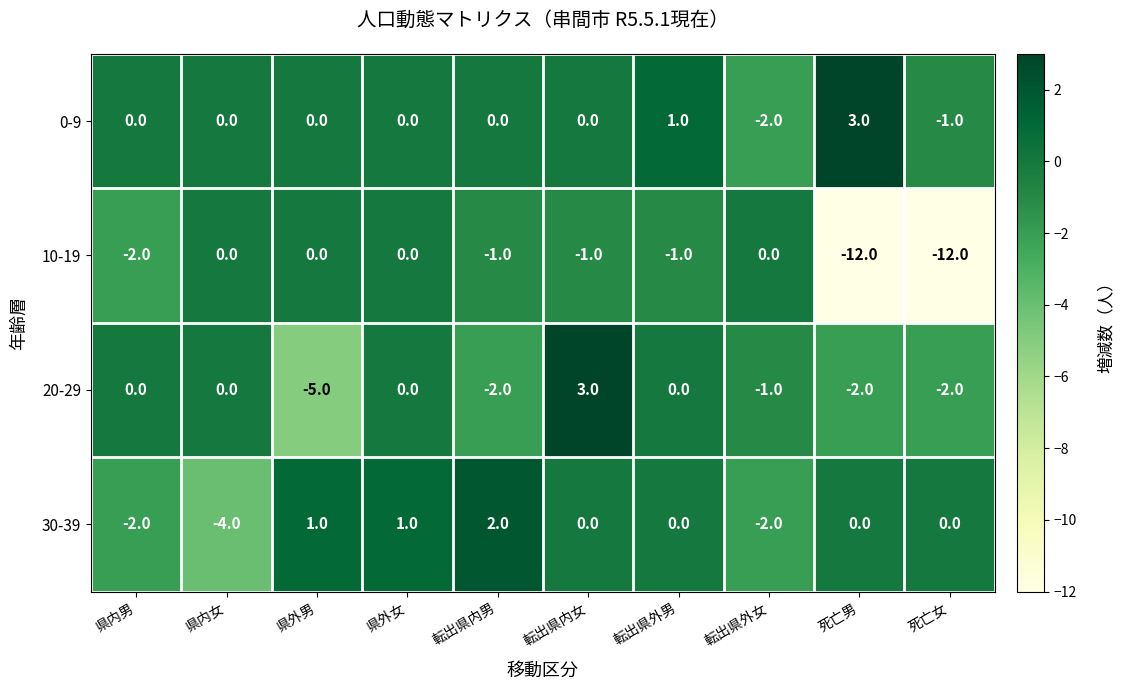

What is the maximum value shown in the chart?

3